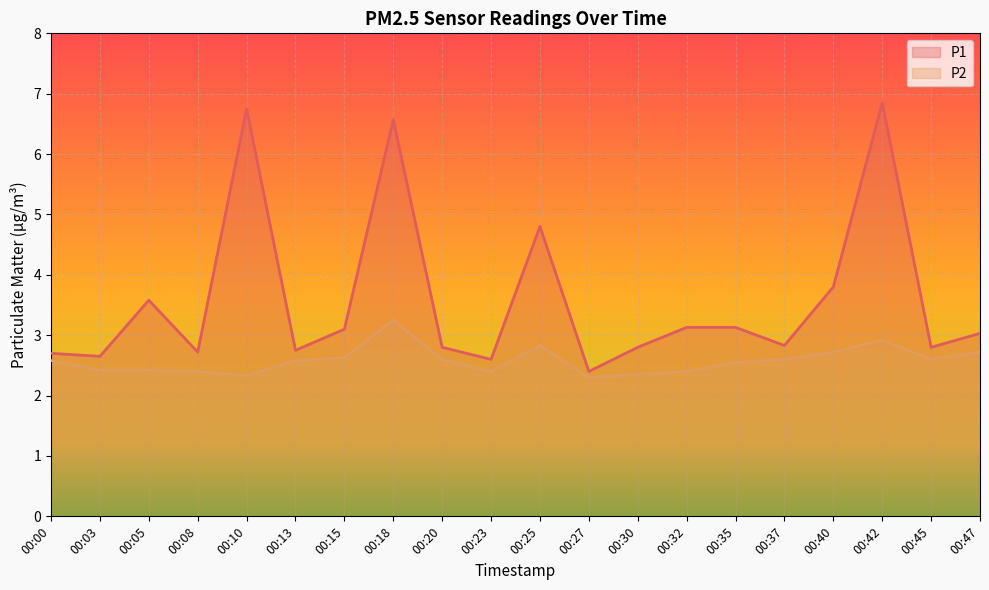

At 00:40, list the series in order from largest to smallest.

P1, P2